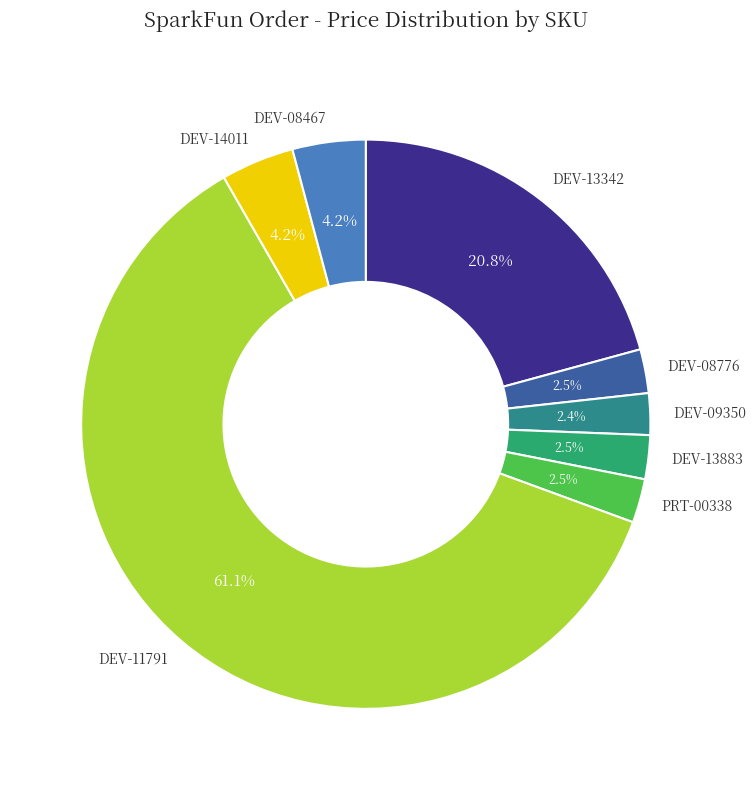

Is there any slice that represents more than half of the pie?

Yes